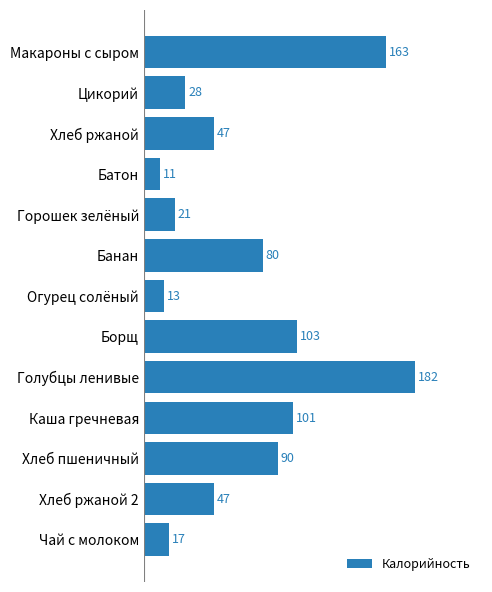

What is the minimum value shown in the chart?

11.0